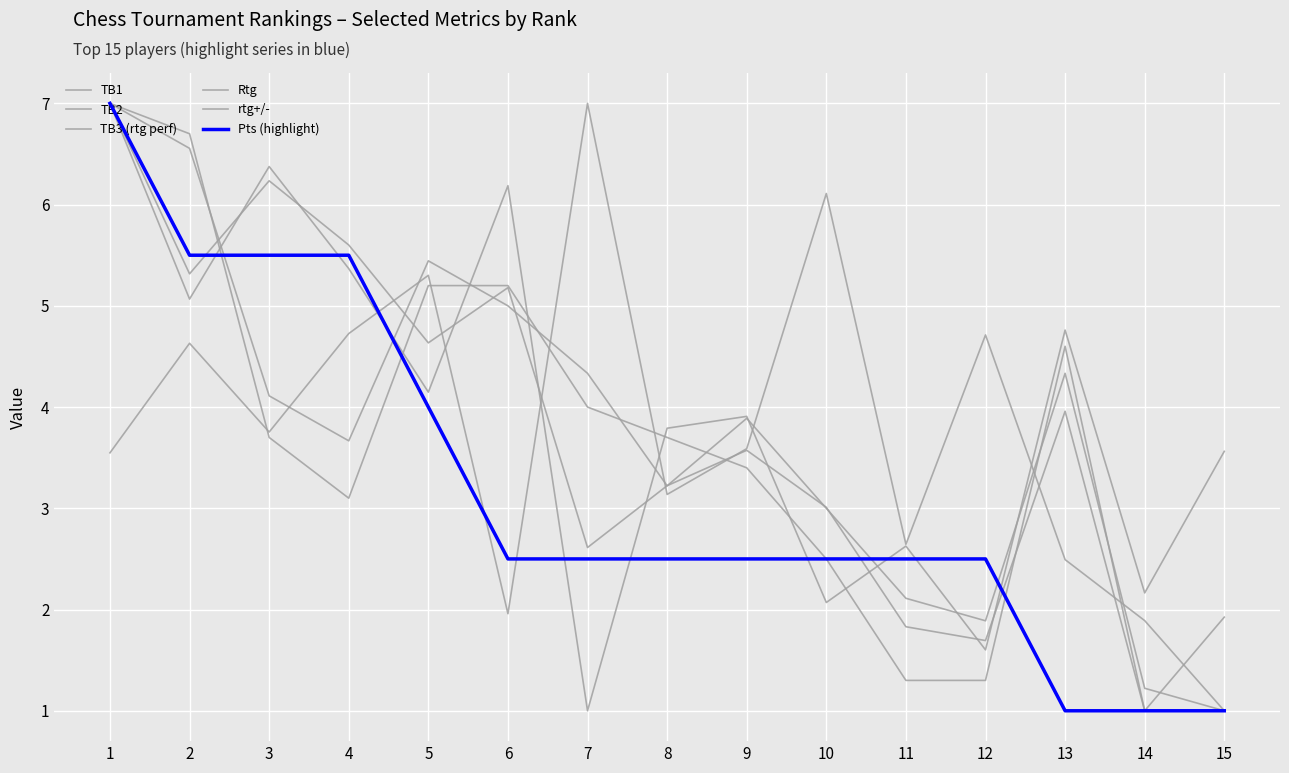

How many lines are shown in the chart?

6